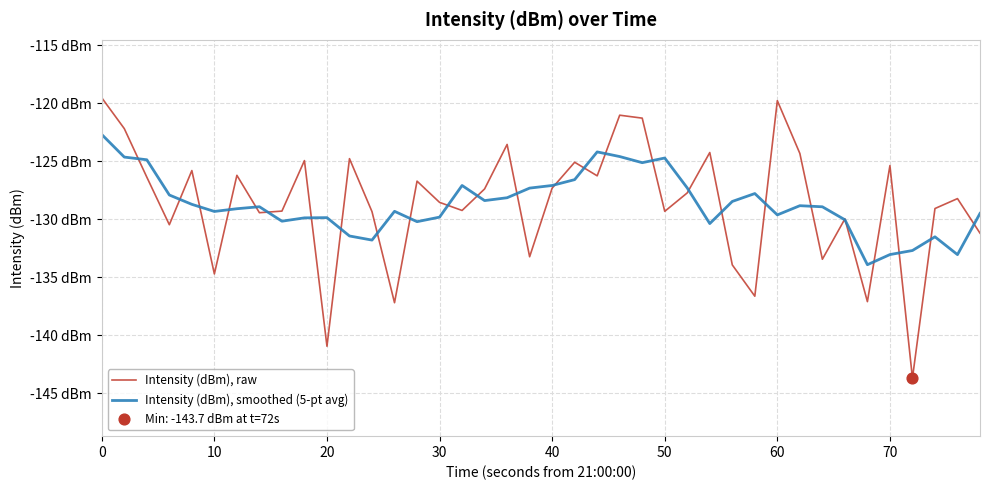

Is this an area chart (filled region under the line)?

No